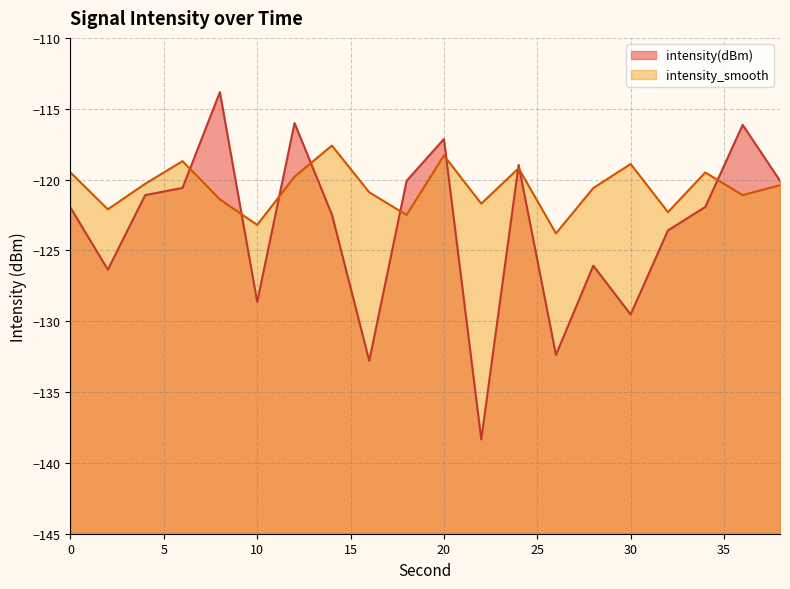

How many values in the intensity_smooth series are below -120?

12